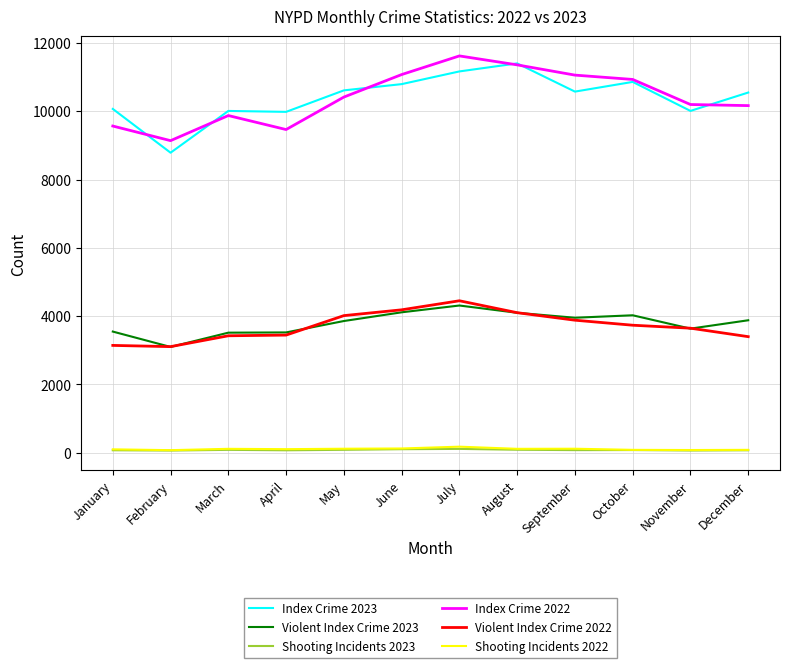

Where does the Violent Index Crime 2022 series first go above 3734?

May